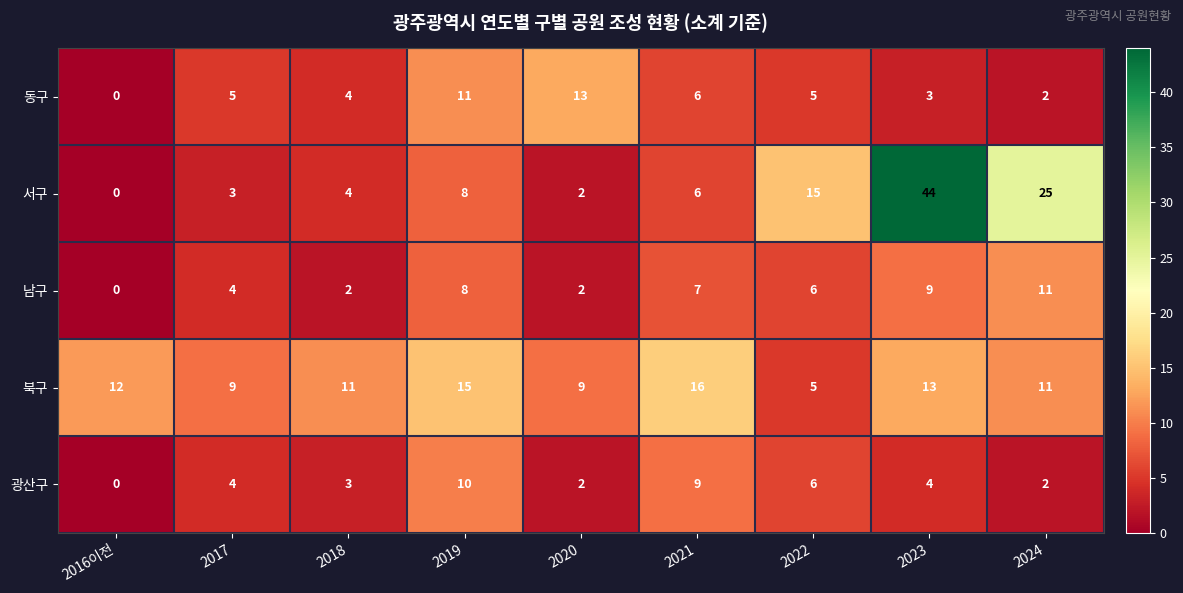

Which series has the largest total across all categories?

서구